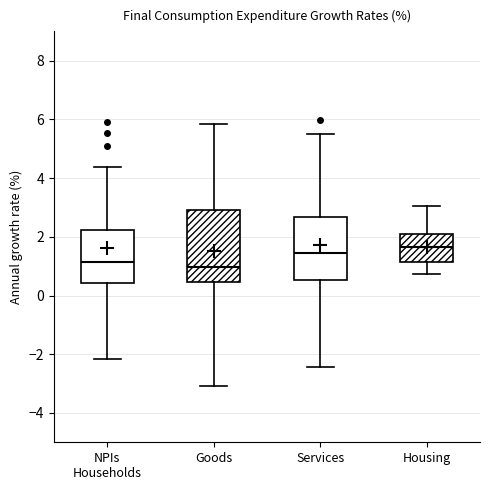

Reading left to right, transcribe this box plot: for each box, give where its median line is, the range the box spans, and where its two whiskers end, as read against the y-axis. The values are not printed on the chart, so give them approximately, as read against the axis.

NPIs Households: median 1.2, box 0.4 to 2.2, whiskers -2.2 to 4.4
Goods: median 1.0, box 0.4 to 3.0, whiskers -3.0 to 5.8
Services: median 1.4, box 0.6 to 2.6, whiskers -2.4 to 5.6
Housing: median 1.6, box 1.2 to 2.0, whiskers 0.8 to 3.0